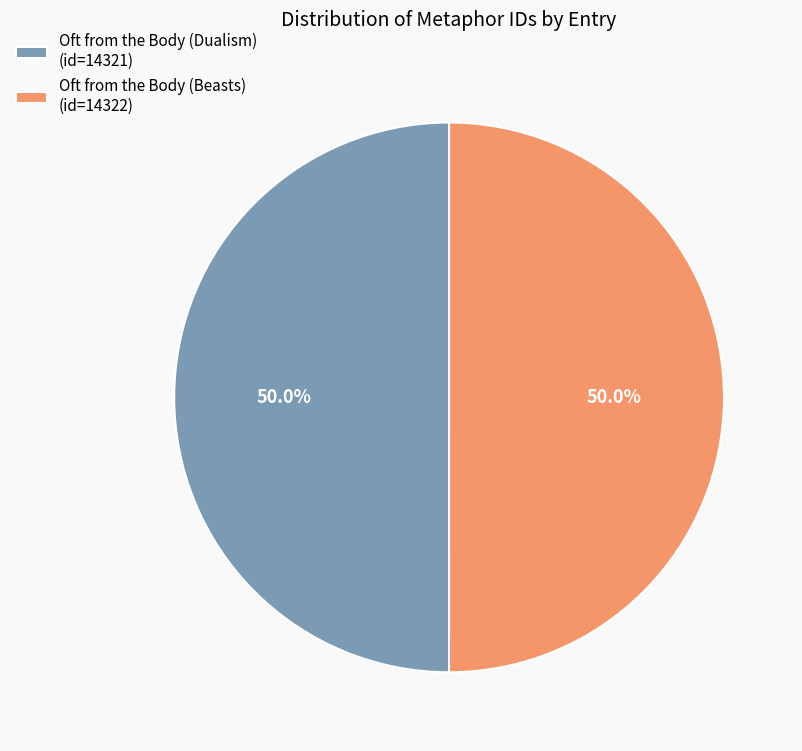

What is the ratio of the value at Oft from the Body (Dualism) (id=14321) to the value at Oft from the Body (Beasts) (id=14322)?

1.0